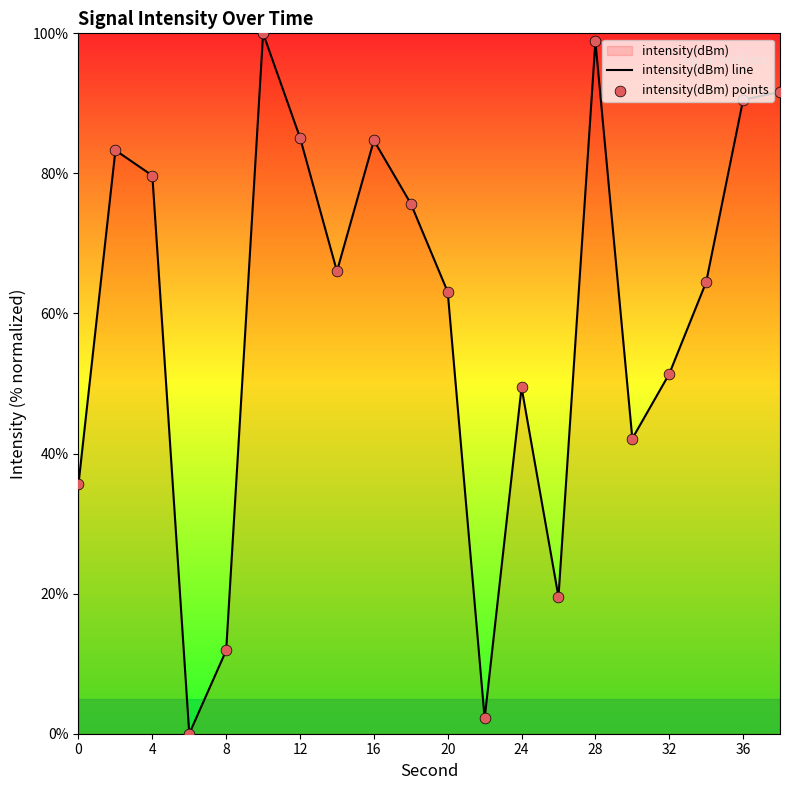

True or false: the data shows 150.6 at 12.

False